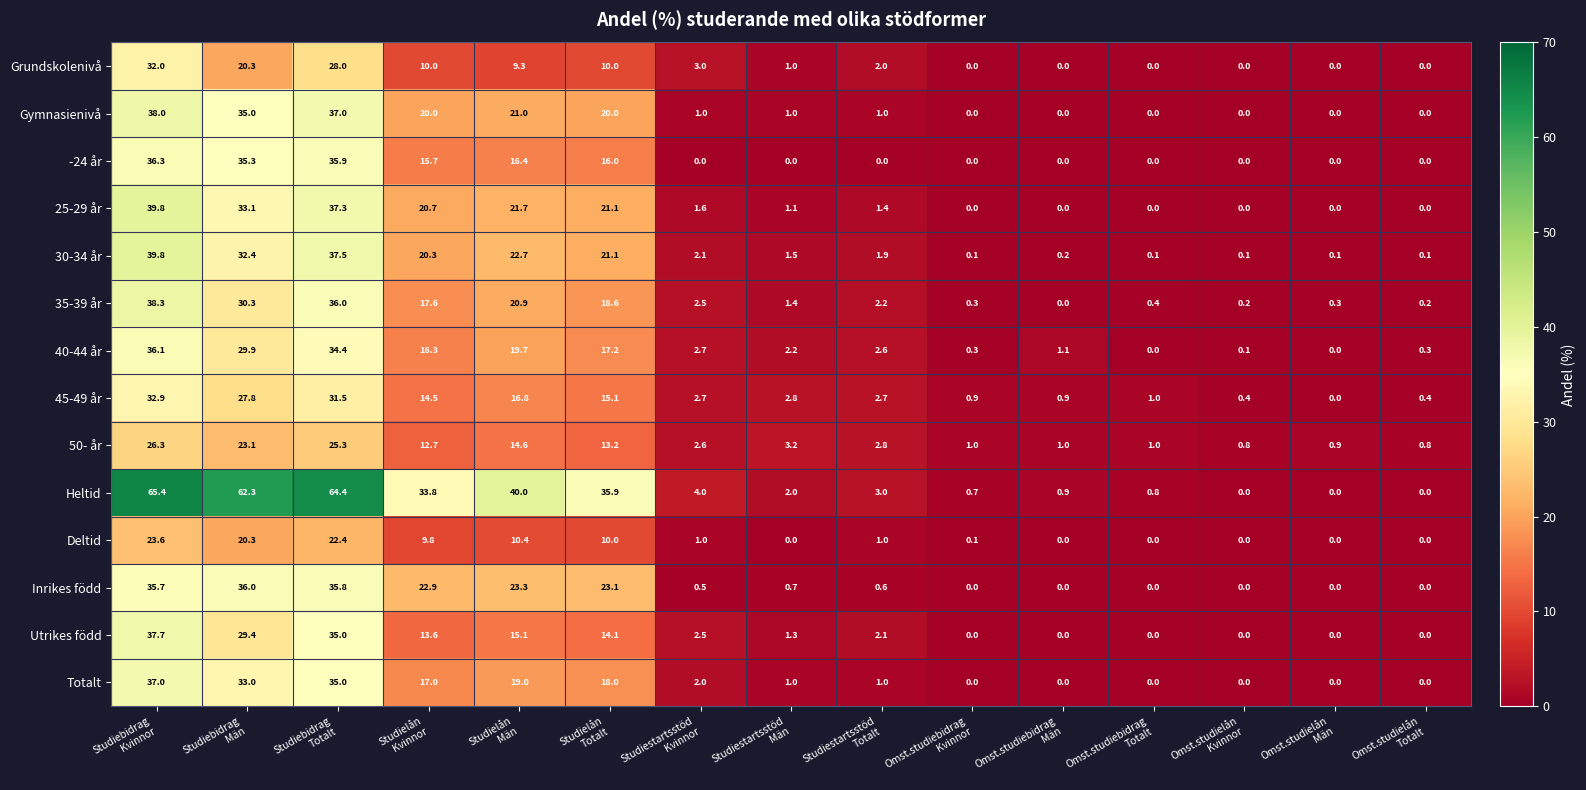

How many categories are shown in the chart?

15